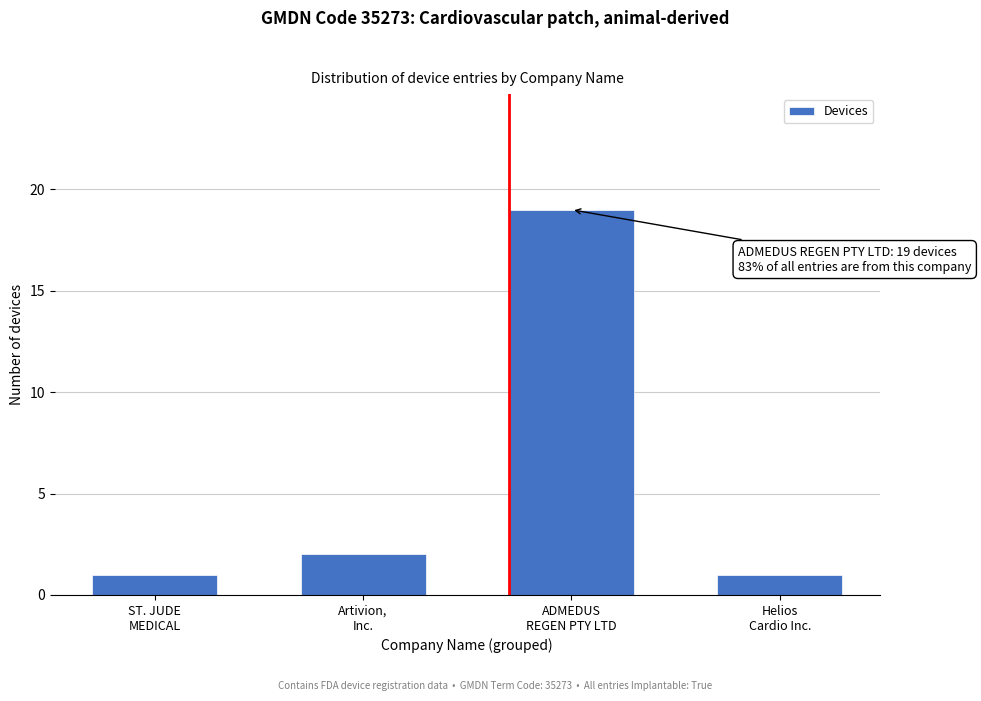

Reading right to left, list all the values displayed in this chart.

1	19	2	1